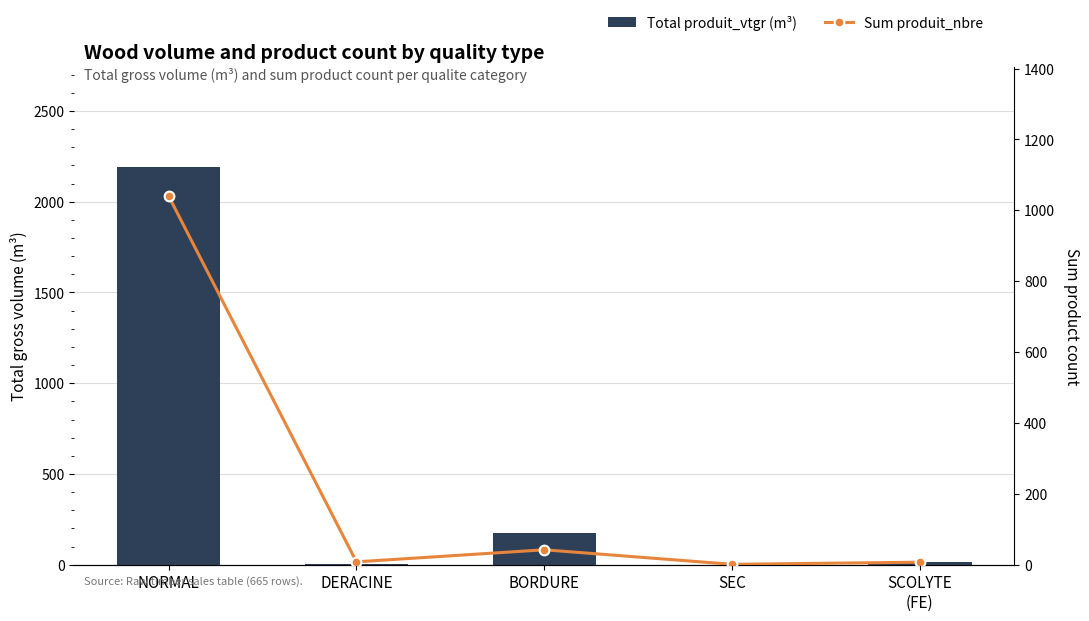

What is the label of the 4th bar from the right?

DERACINE